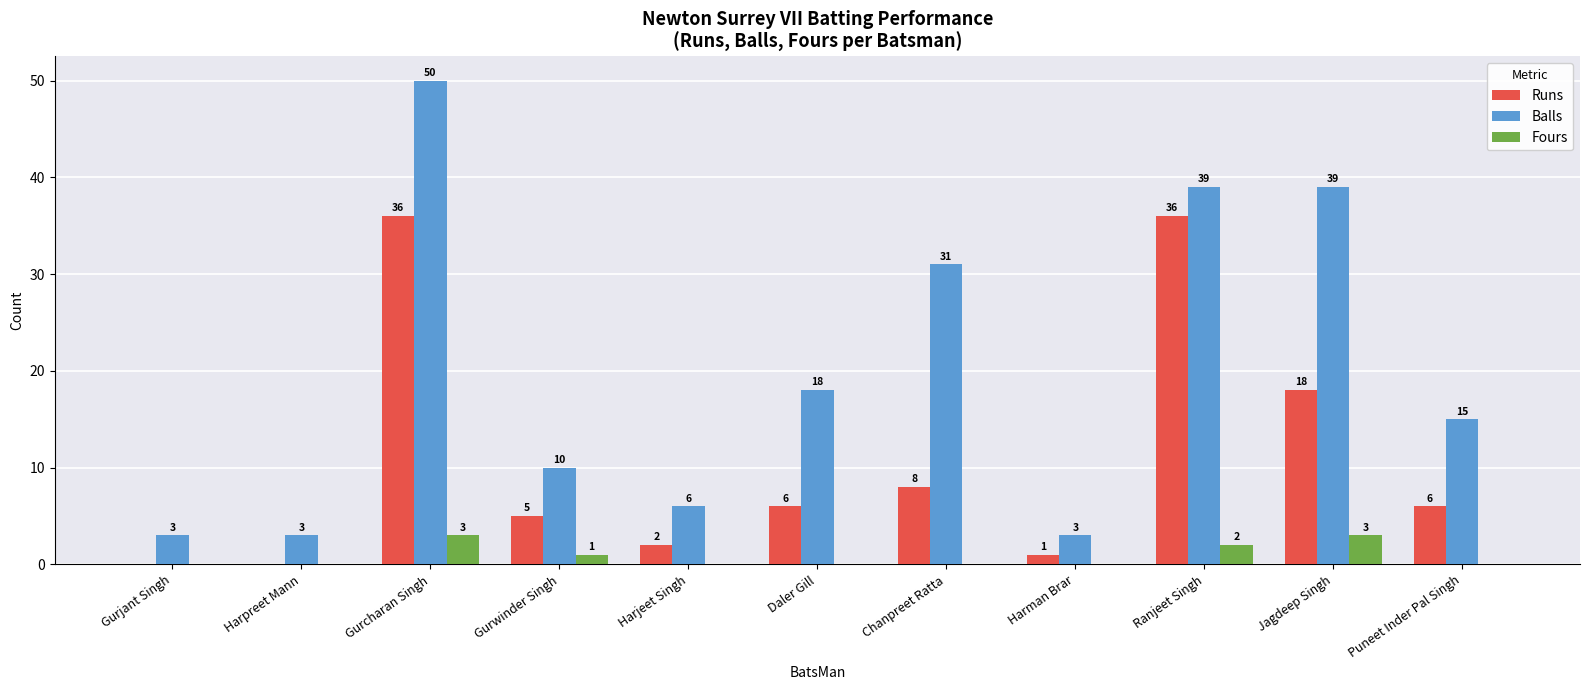

Read the Balls value at Chanpreet Ratta.

31